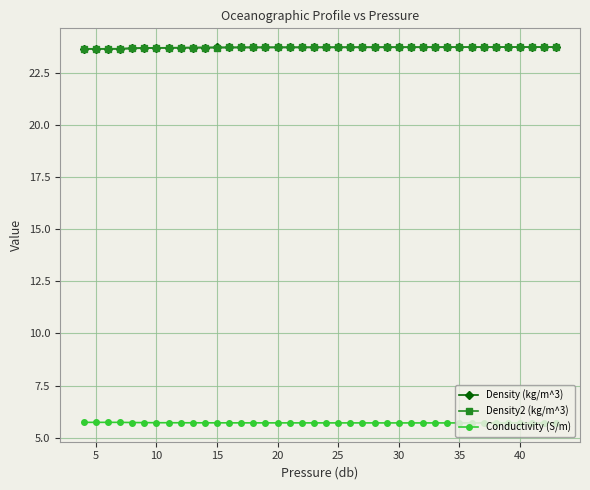

What is the sum of all Conductivity (S/m) values?

228.4